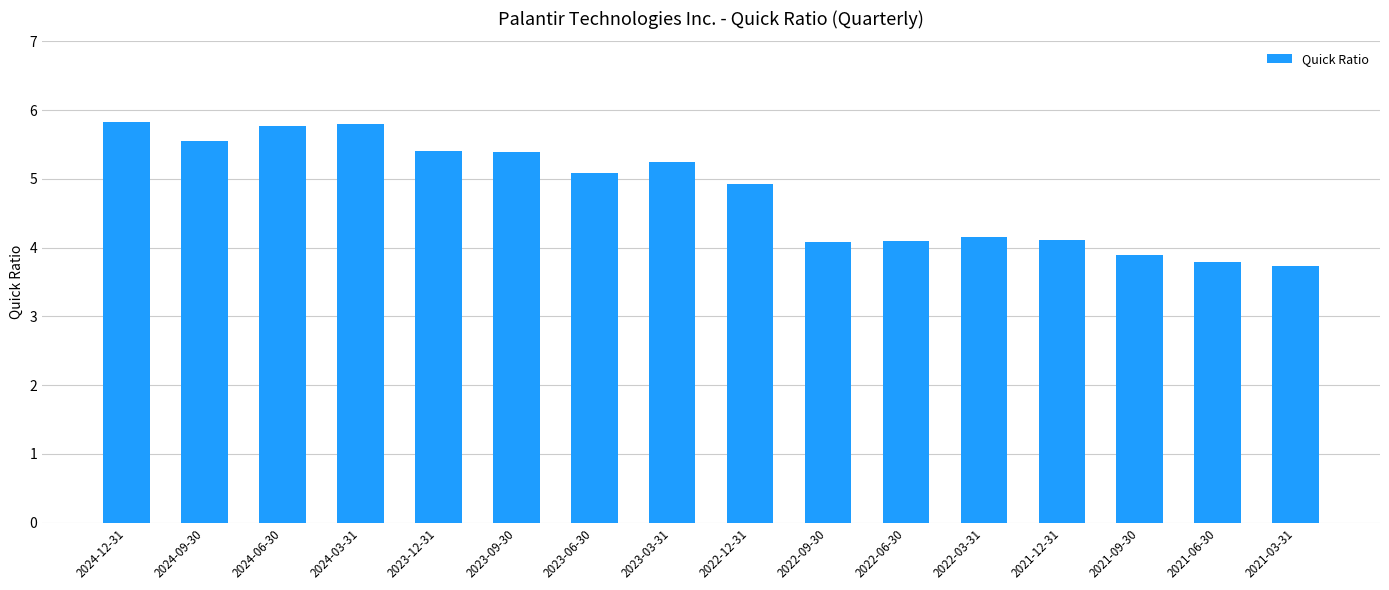

The chart shows a value of 4.9 at 2022-12-31. True or false?

True